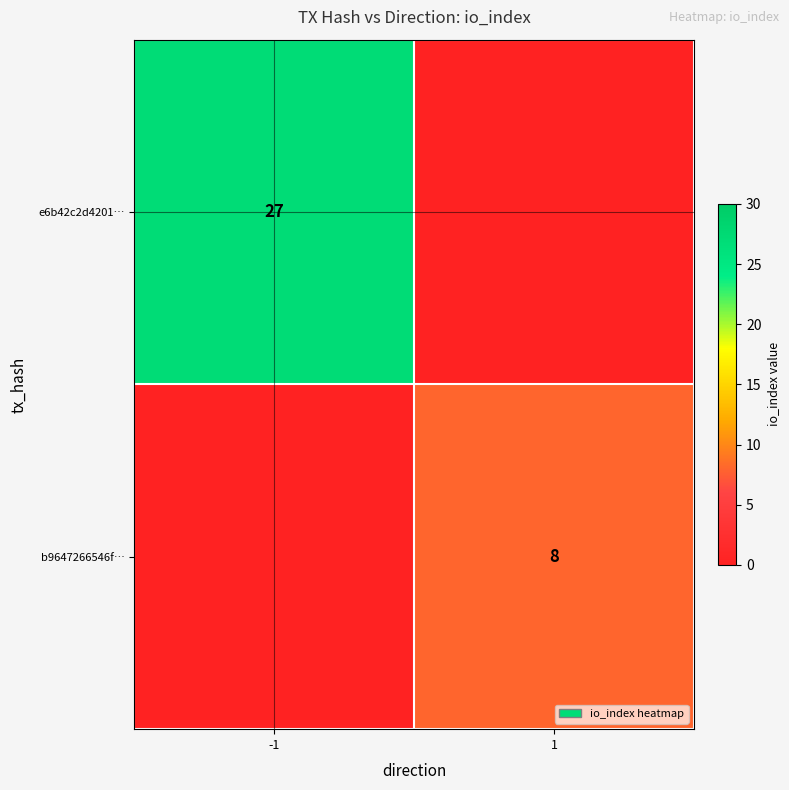

True or false: e6b42c2d4201… has a value of 27 at -1.

True